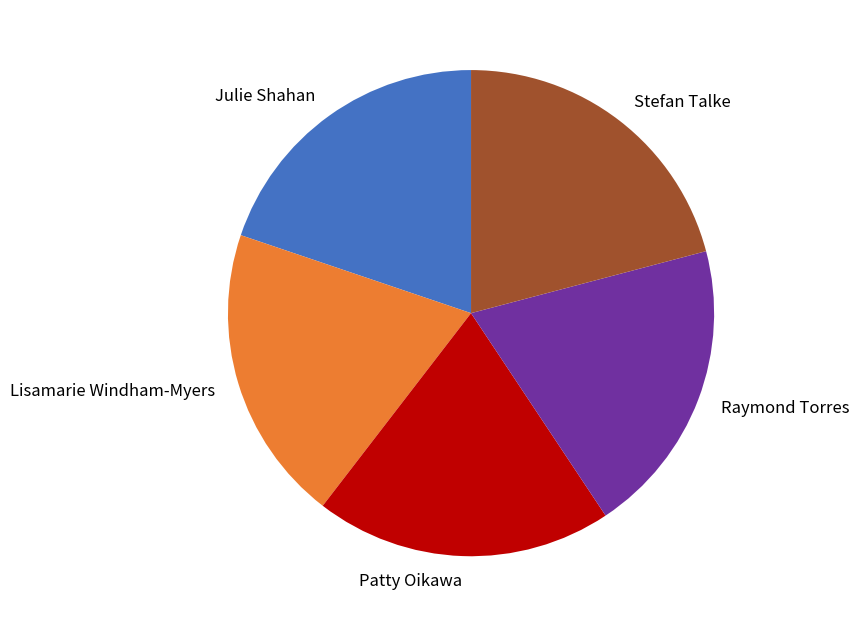

Is there any slice that represents more than half of the pie?

No